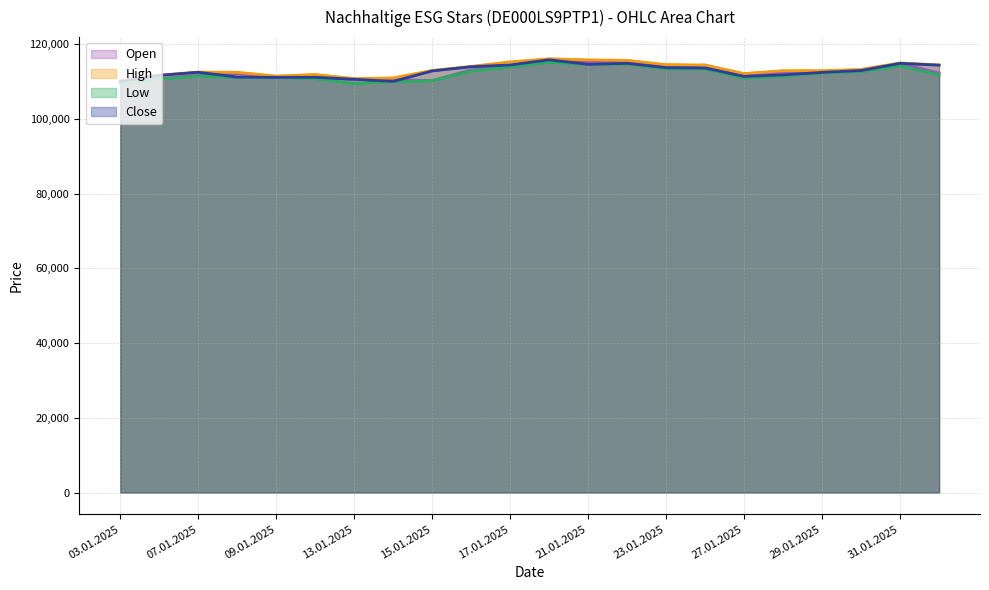

The Low series shows 111067 at 13.01.2025. True or false?

True